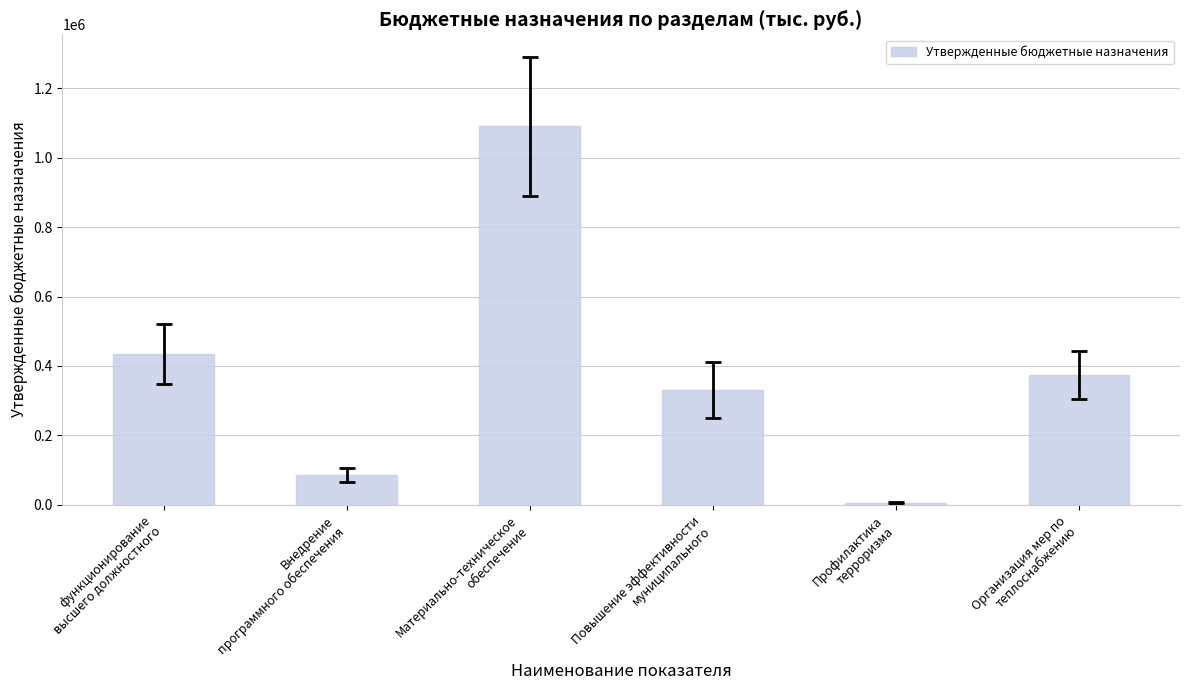

What is the sum of all values?

2323402.0